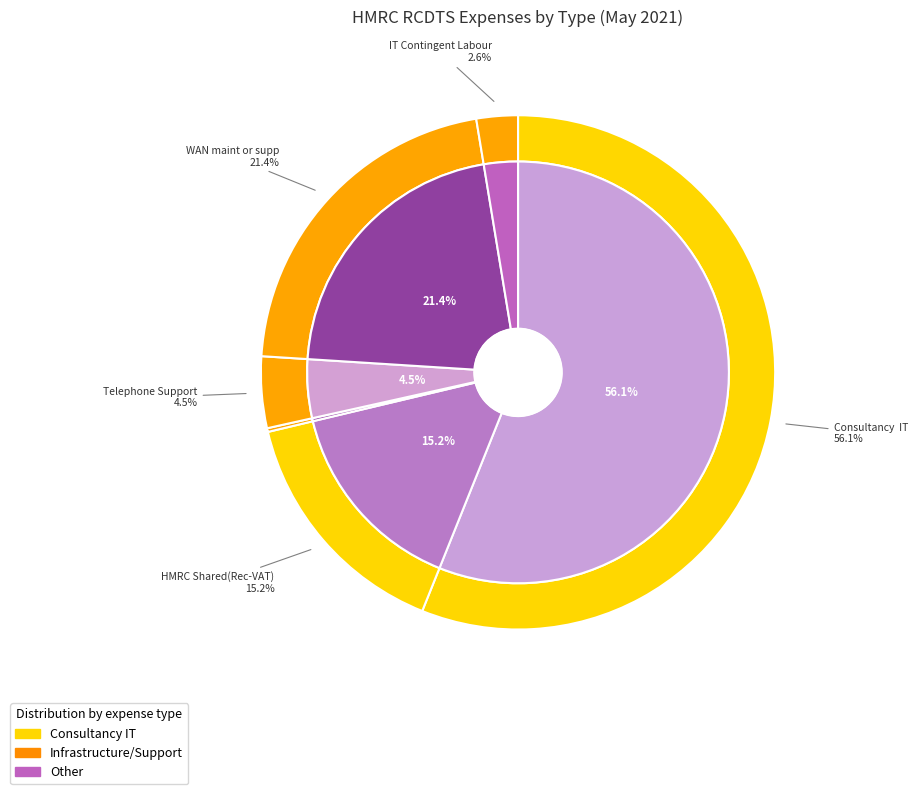

The Consultancy  IT slice represents 50% of the pie. True or false?

False